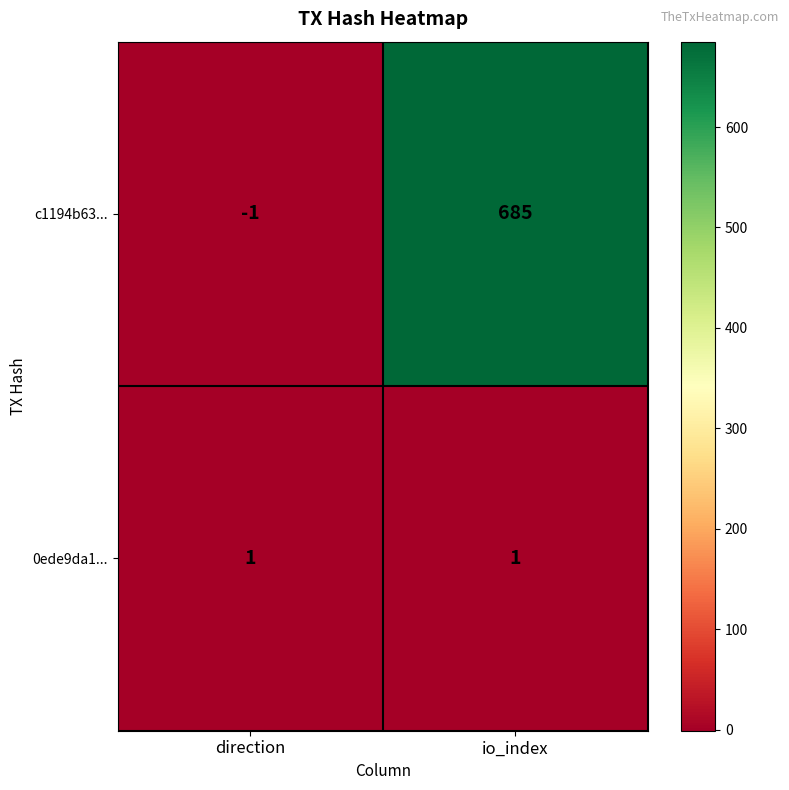

How many series are shown in this chart?

2